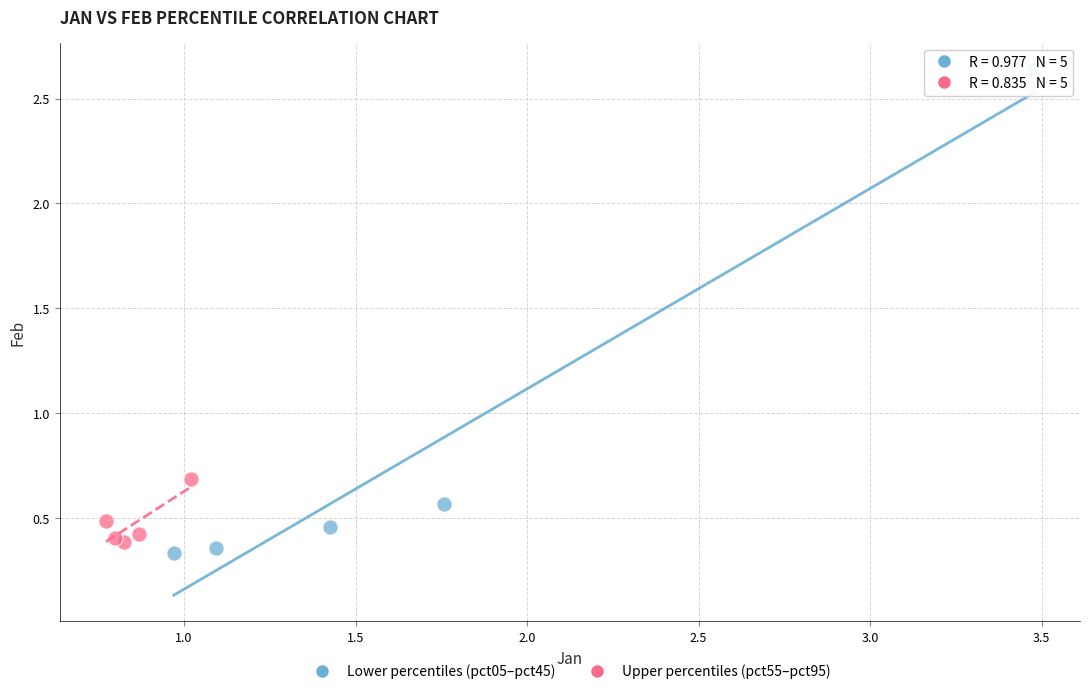

Which series has the largest Y range (max minus min)?

Lower percentiles (pct05–pct45)